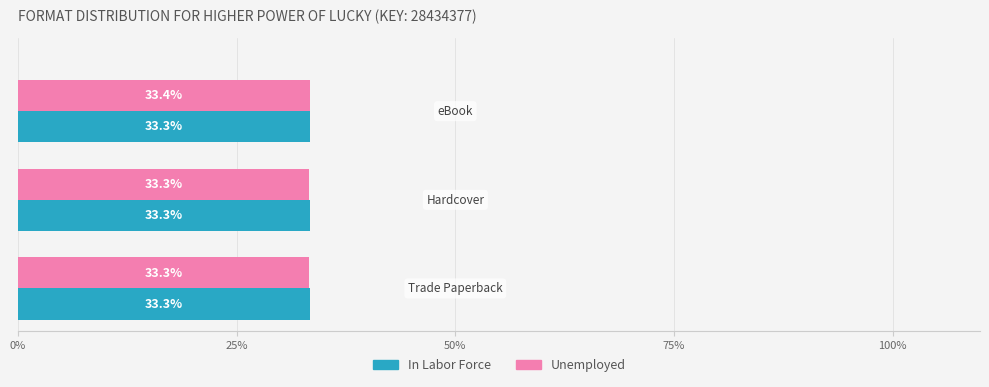

What is the highest value of the In Labor Force series?

33.3